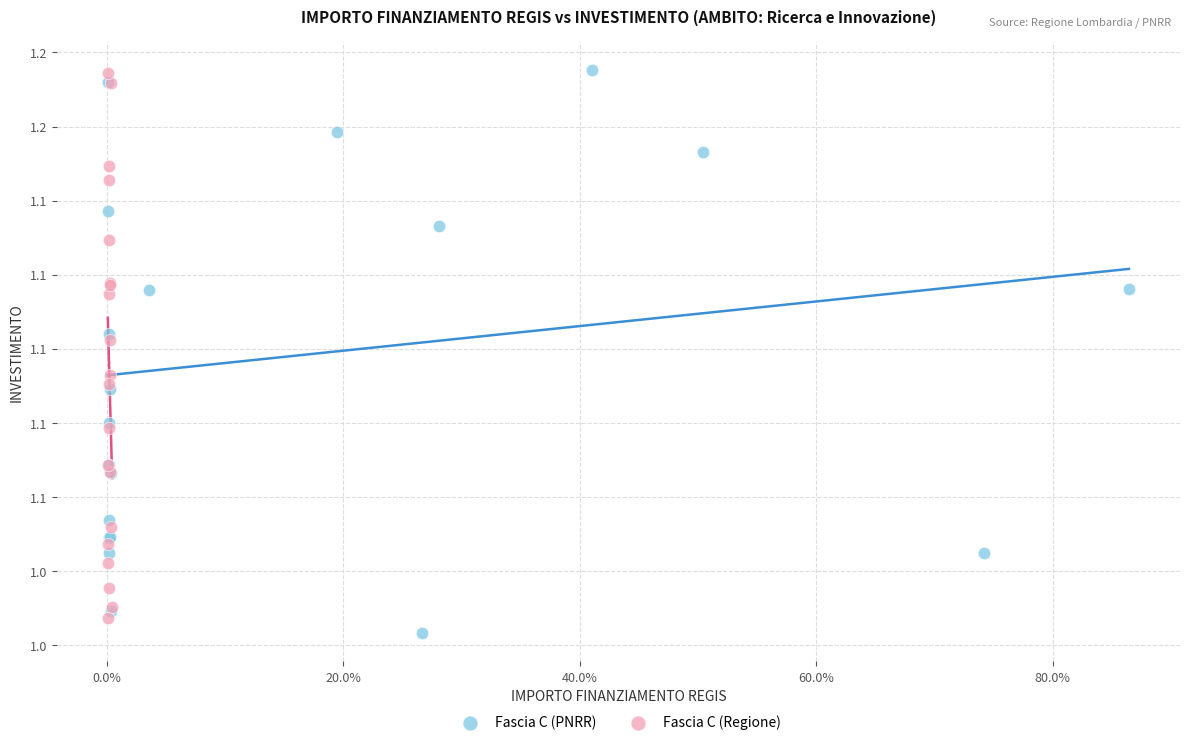

Which series has the largest Y range (max minus min)?

Fascia C (PNRR)